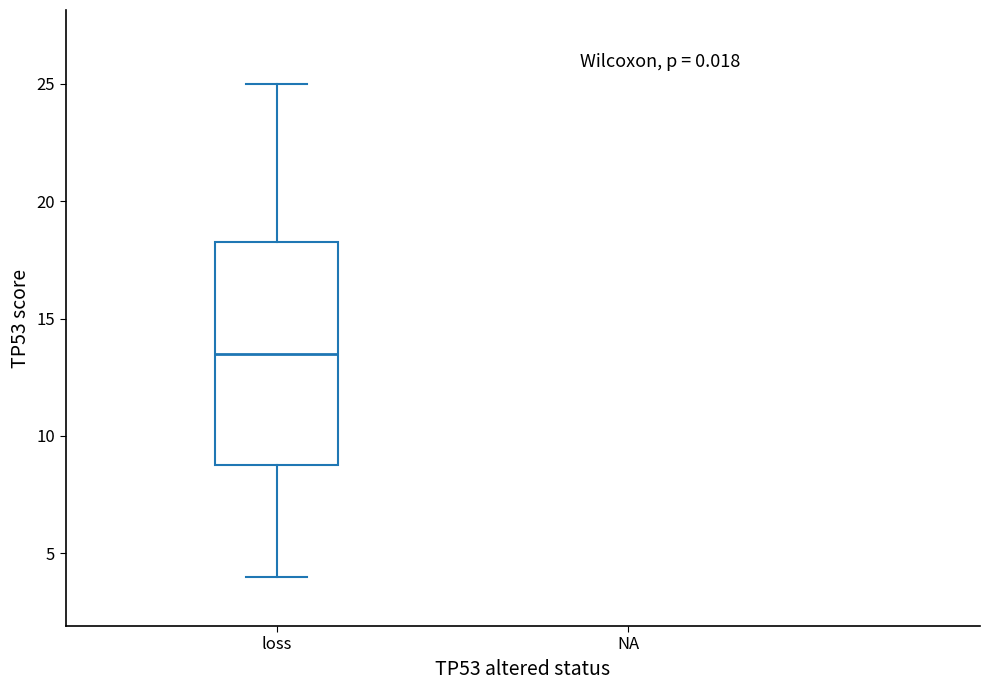

Read this box plot against the y-axis: the position of the median line, the range covered by the box, and the ends of both whiskers. The values are not printed on the chart, so give them approximately, as read against the axis.

median 13.5, box 9.0 to 18.5, whiskers 4.0 to 25.0